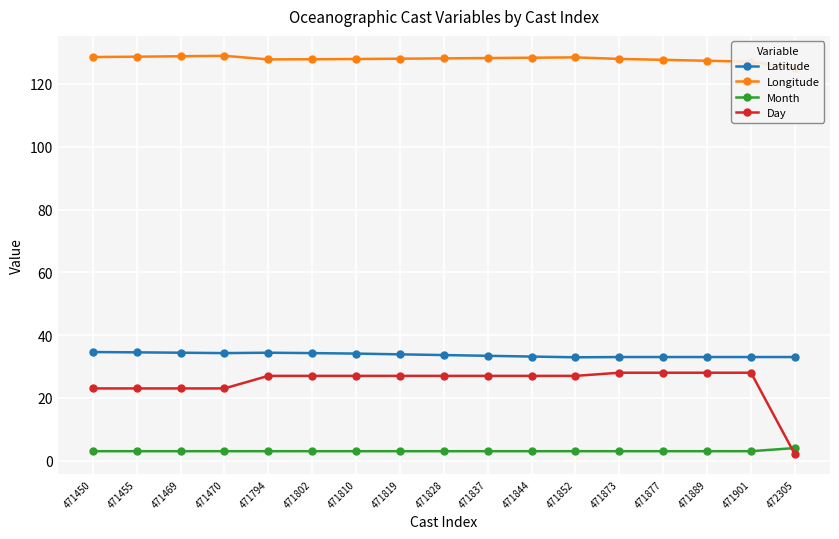

Which series has the widest spread of values?

Day